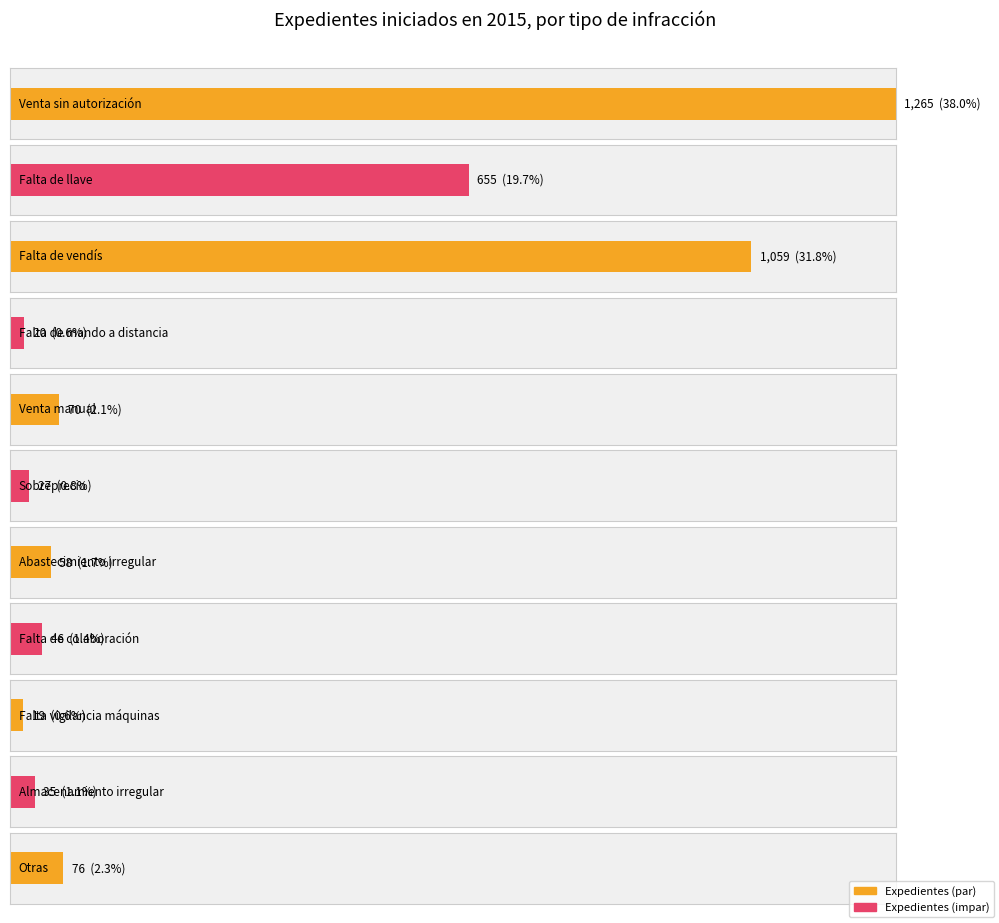

The Porcentaje series shows 1.1 at Almacenamiento irregular. True or false?

True